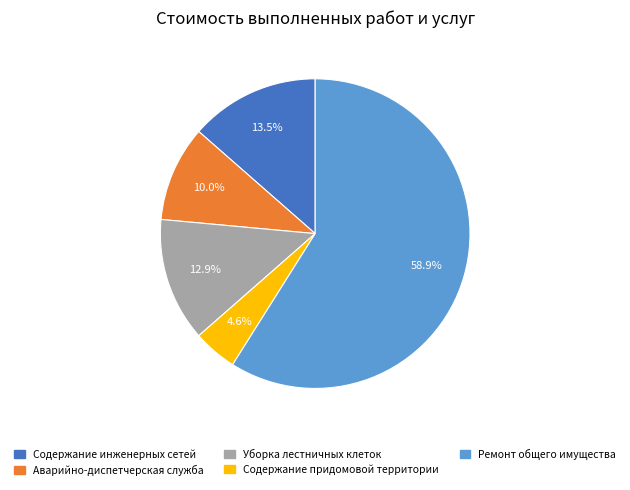

Is it true that Уборка лестничных клеток is 13% of the pie?

True